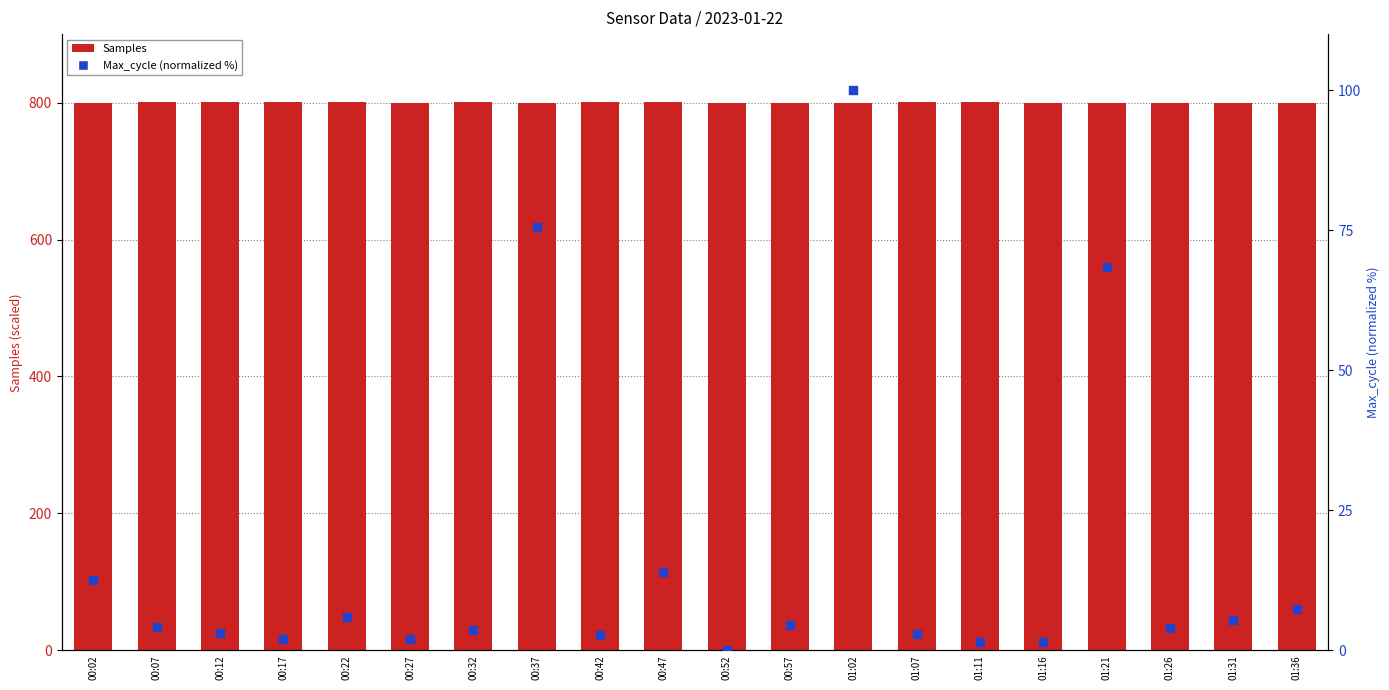

Which series has the largest total across all categories?

Samples